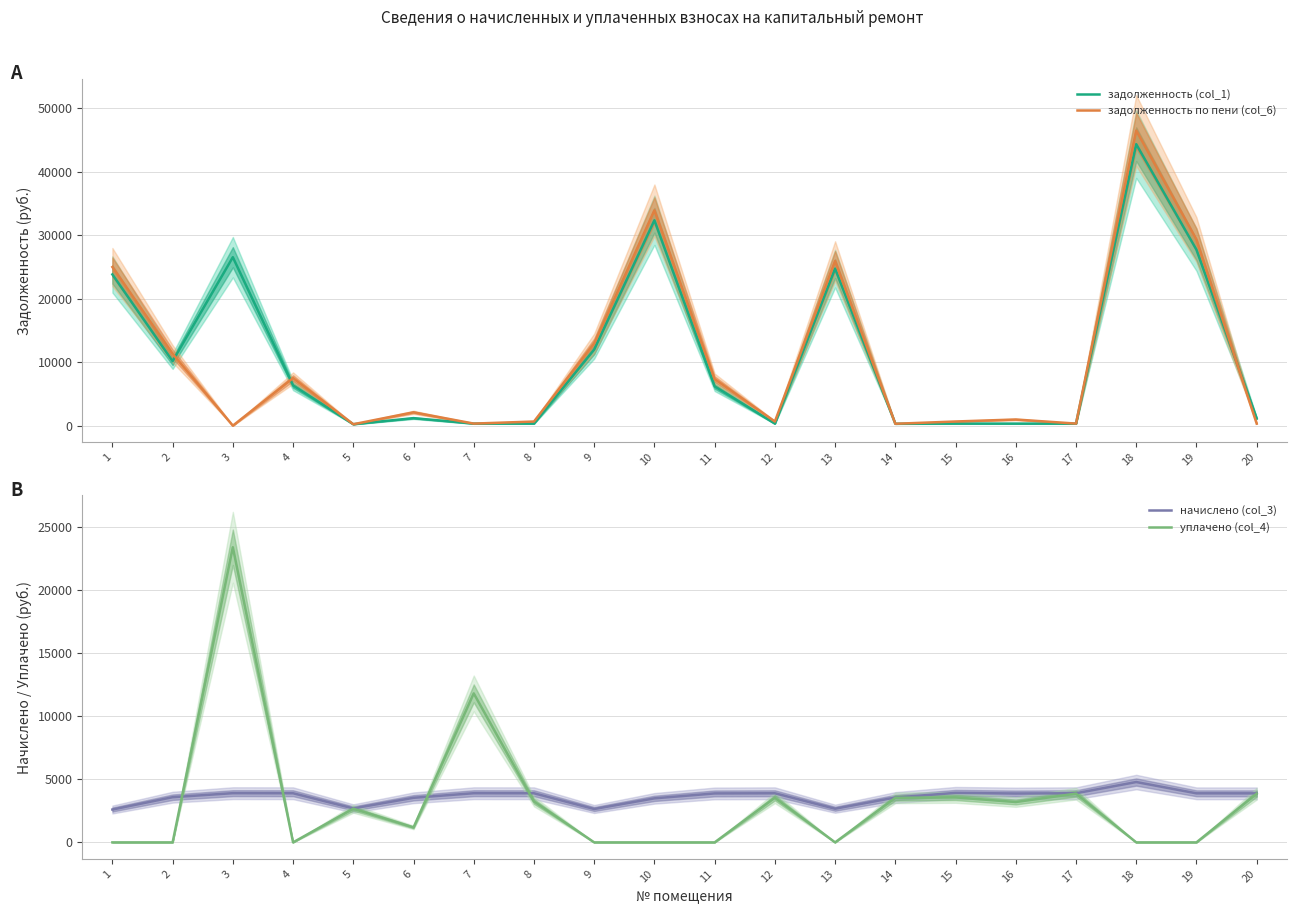

Reading left to right, what are all the values shown in this chart?

задолженность (col_1): 23821.2	10157.2	26534.0	6345.3	224.5	1186.0	324.9	324.6	11989.5	32350.7	6195.8	325.4	24734.2	297.4	327.1	323.0	324.7	44335.8	27714.3	1143.8
задолженность по пени (col_6): 24986.1	11316.2	0.0	7490.3	224.5	2100.0	324.9	649.3	12949.2	33920.0	7333.3	649.6	25934.1	296.9	654.3	970.5	325.0	46486.5	29310.4	324.1
начислено (col_3): 2605.3	3583.8	3902.8	3896.5	2694.1	3536.4	3899.2	3895.7	2646.6	3492.5	3882.6	3894.8	2670.4	3560.2	3925.6	3876.4	3896.5	4786.4	3890.4	3888.6
уплачено (col_4): 0.0	0.0	23407.1	0.0	2673.3	1184.9	11816.6	3246.4	0.0	0.0	0.0	3540.1	0.0	3533.9	3568.0	3200.3	3866.1	0.0	0.0	3859.2